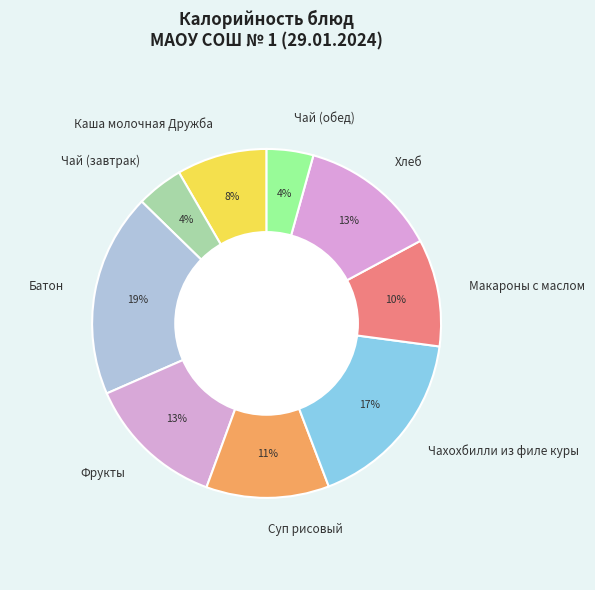

How many slices are in this pie chart?

9